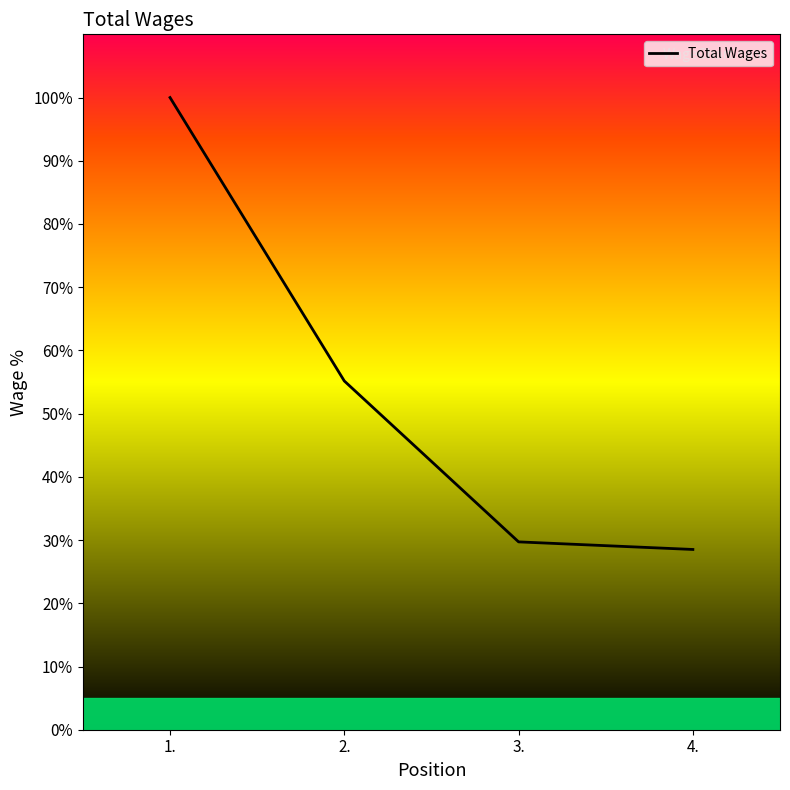

Reading right to left, what are all the values shown in this chart?

28.5	29.7	55.2	100.0